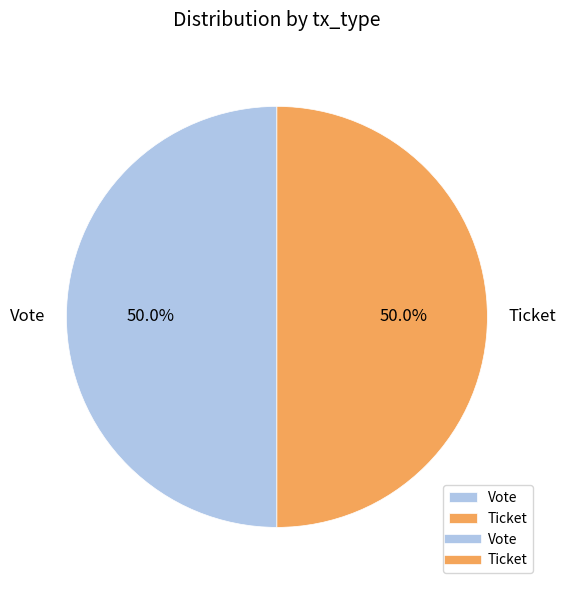

Is it true that Vote is 86% of the pie?

False